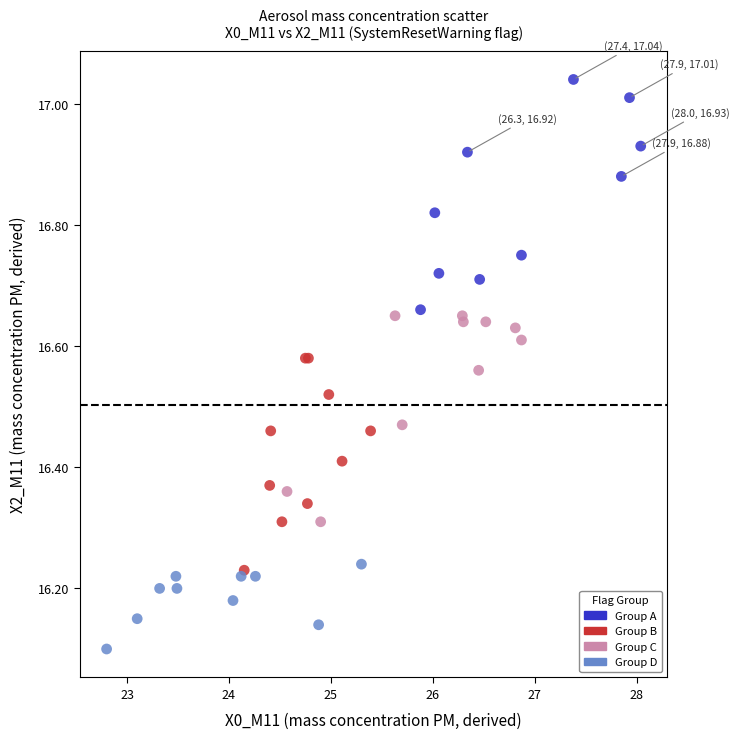

Which series contains the lowest Y value?

Group D